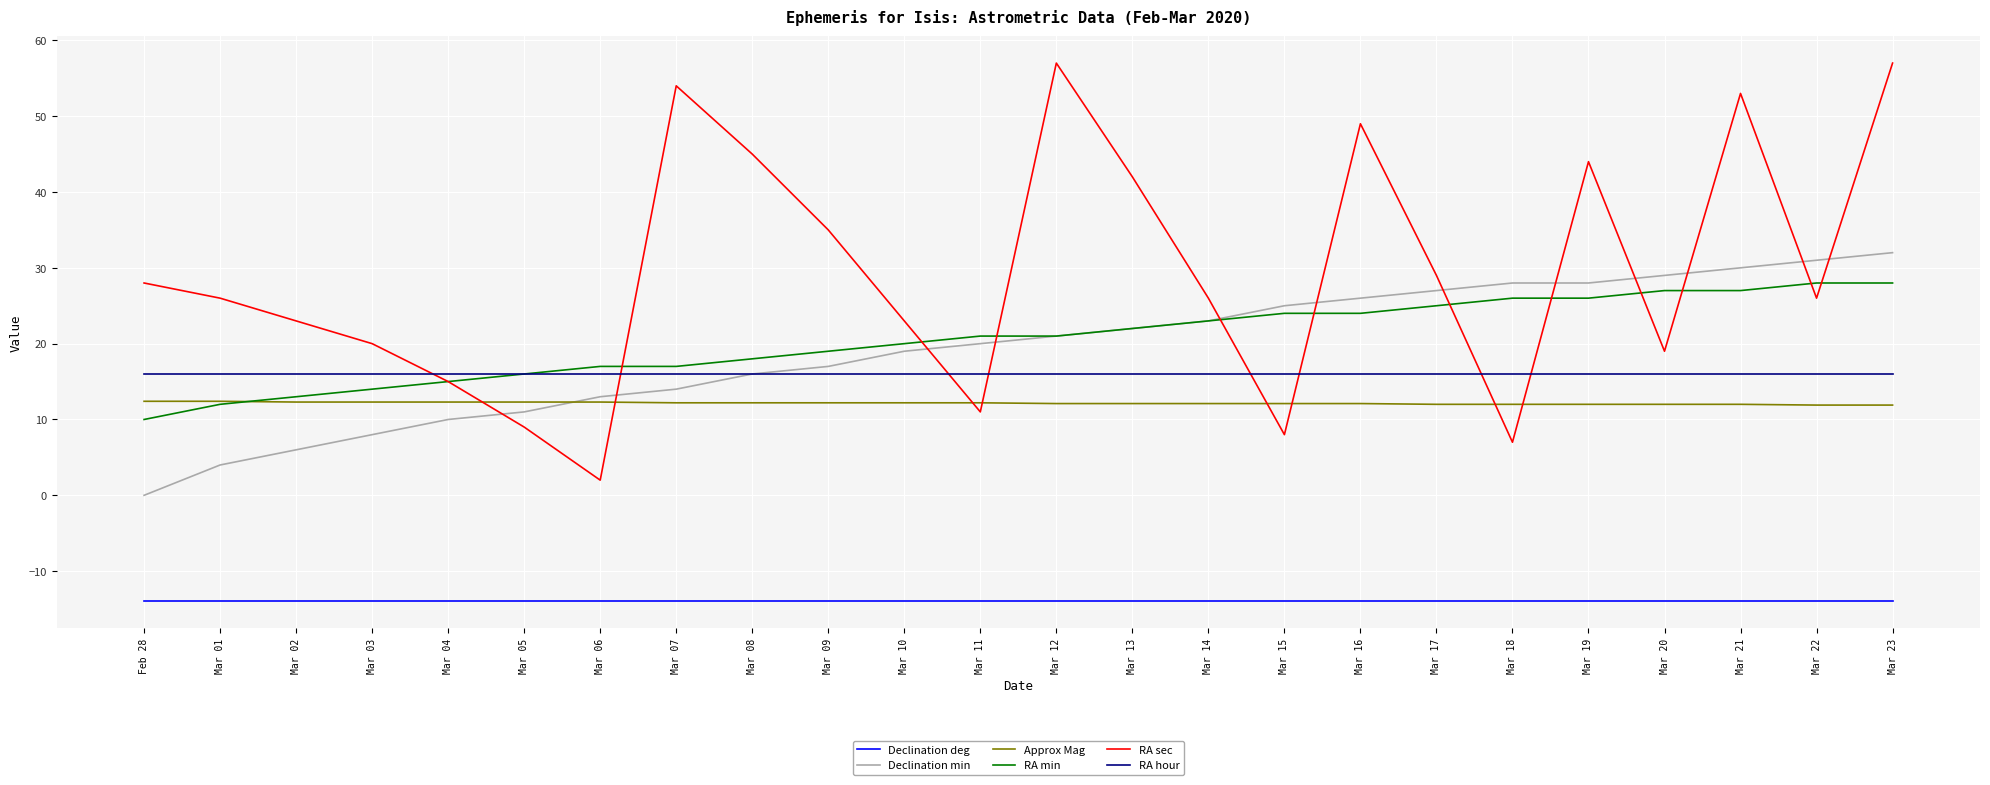

The value of Declination deg at Mar 19 is -18.7. True or false?

False